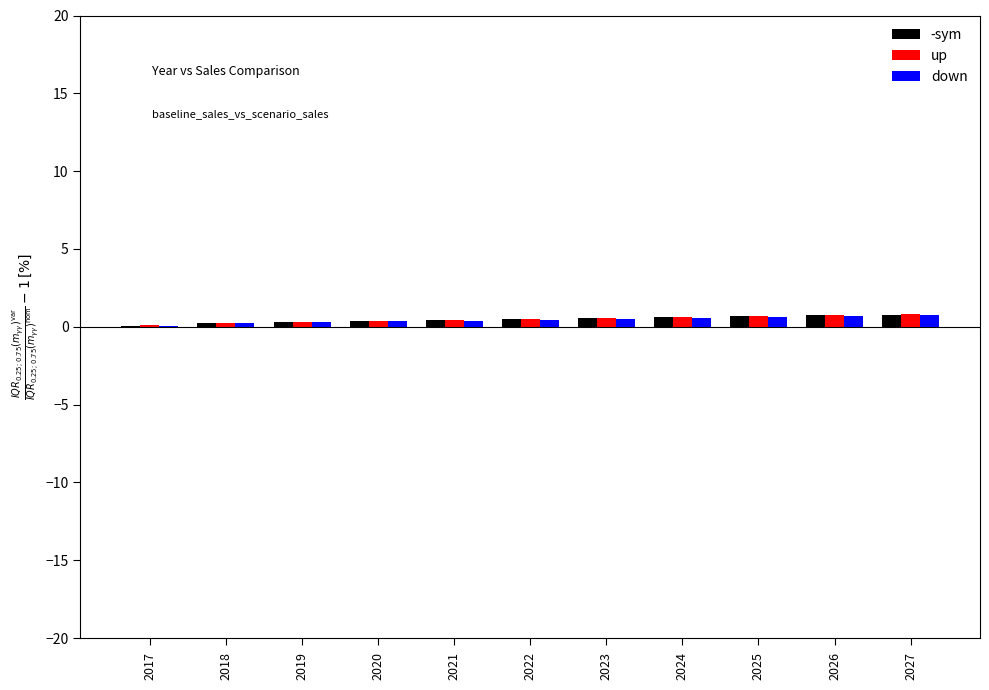

What is the sum of all up values?

5.4